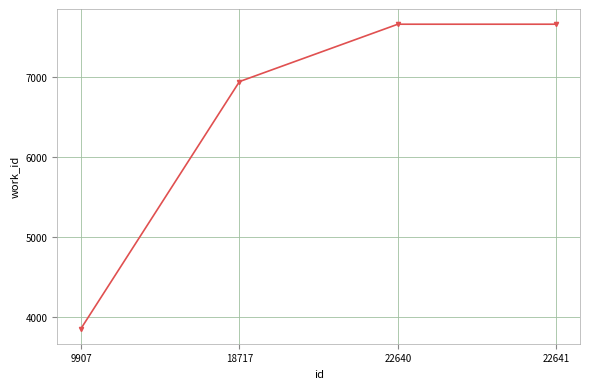

Approximately how many times larger is the value at 18717 compared to 22641?

0.9